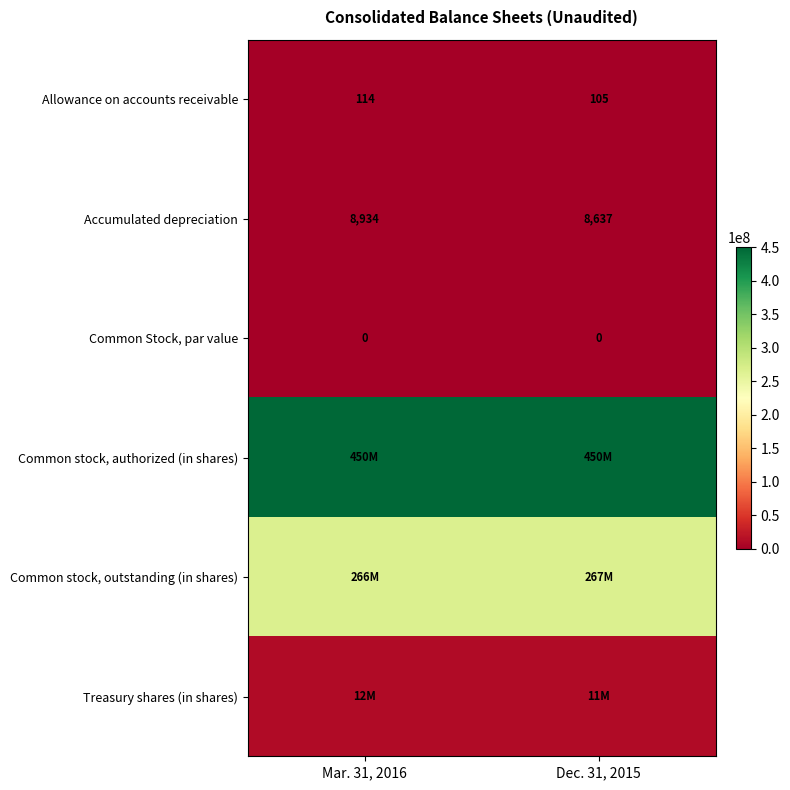

What is the approximate value of Accumulated depreciation at Dec. 31, 2015?

8637